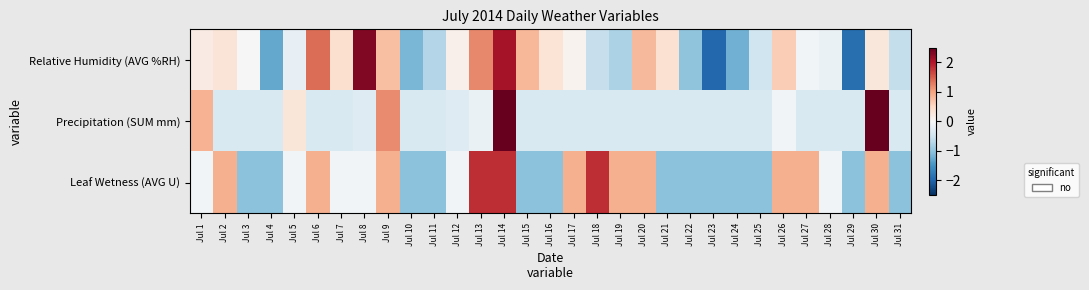

List the series in order of their peak value, lowest first.

Leaf Wetness (AVG U), Relative Humidity (AVG %RH), Precipitation (SUM mm)